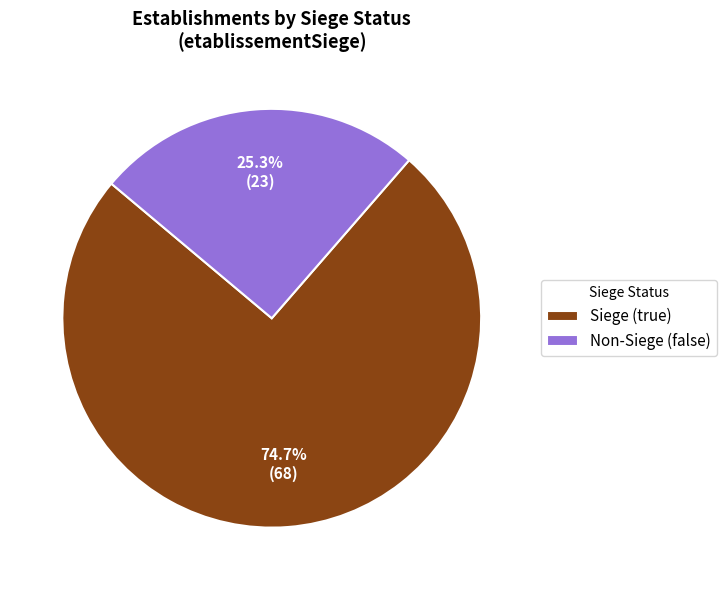

Is there a majority slice in this chart?

Yes